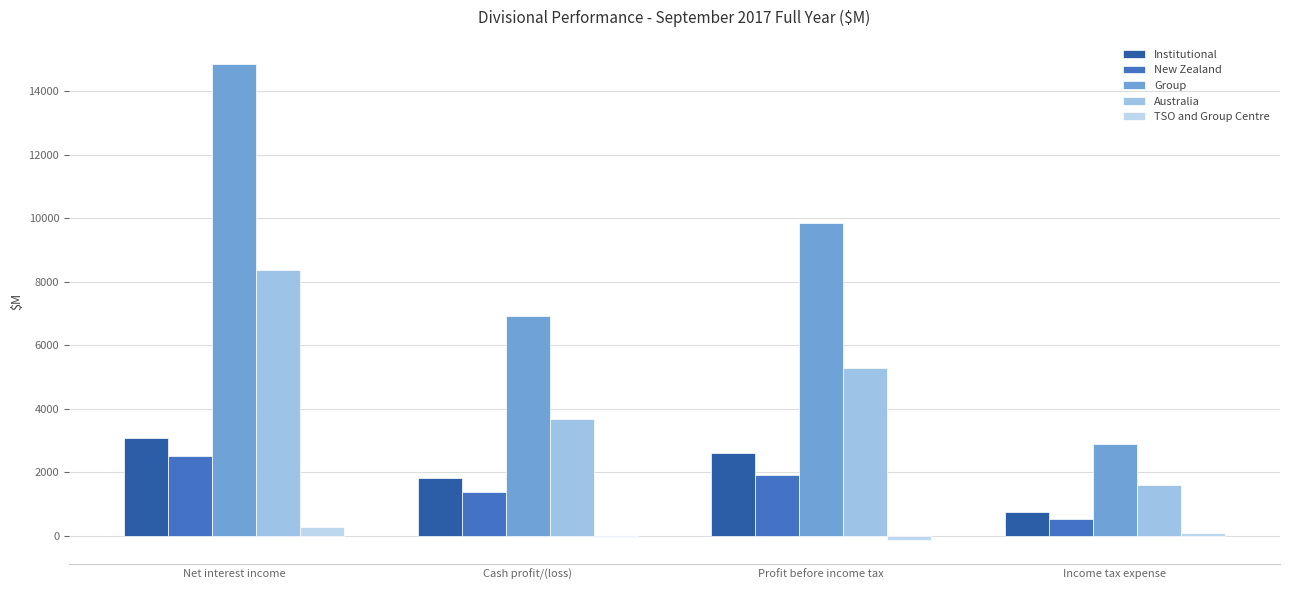

Count the number of data series in this chart.

5